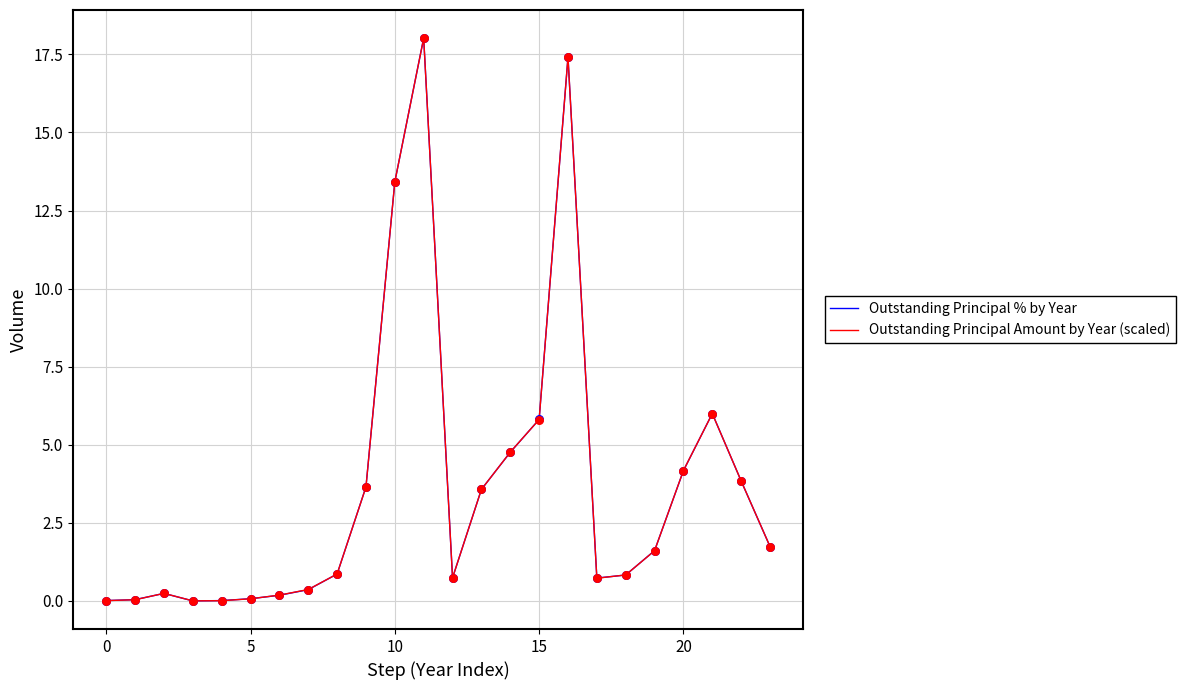

What is the highest value of the Outstanding Principal Amount by Year (scaled) series?

18.0